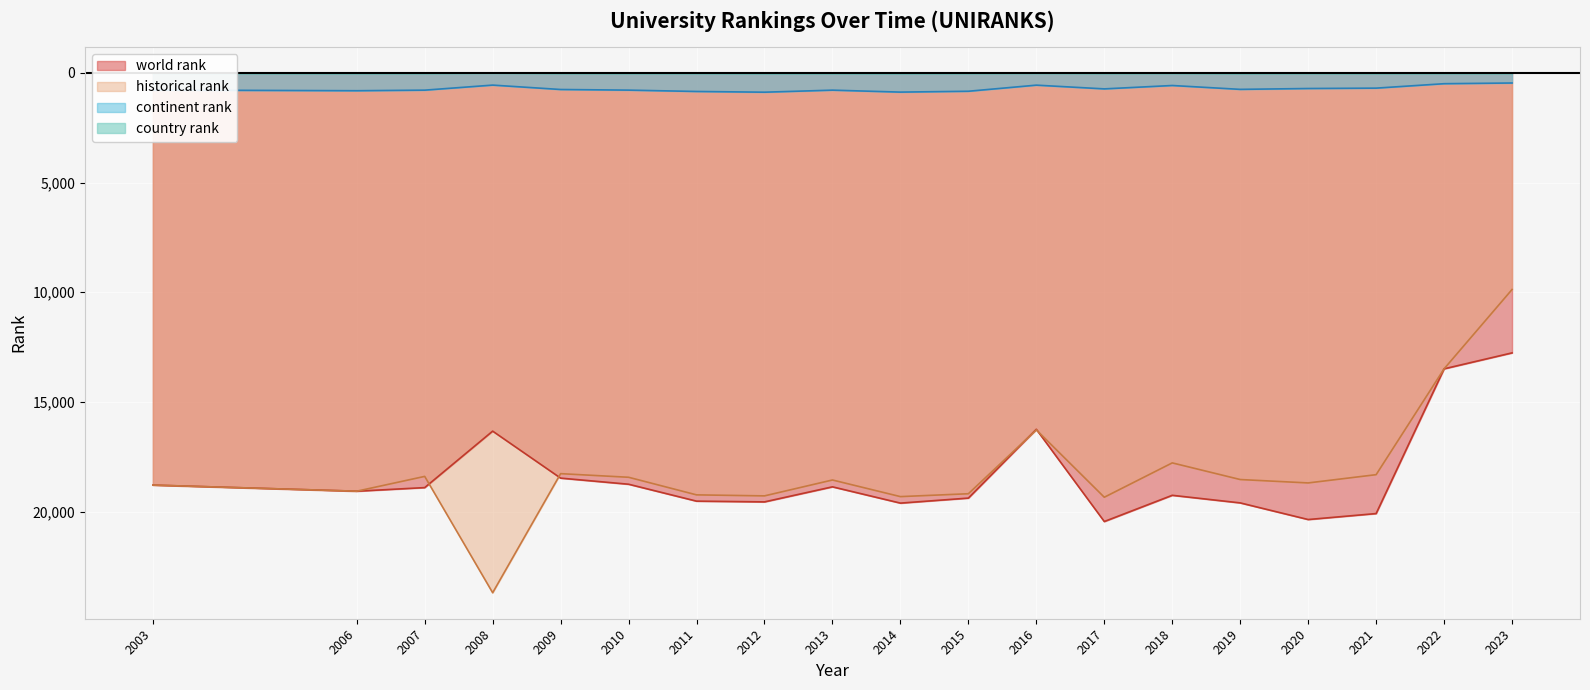

Does the chart display data point markers on the line(s)?

No